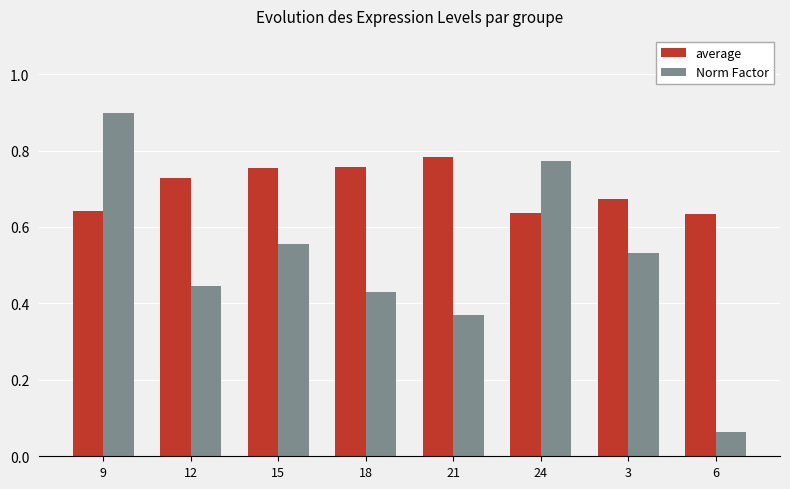

Count the average values in the range 0 to 1.

8